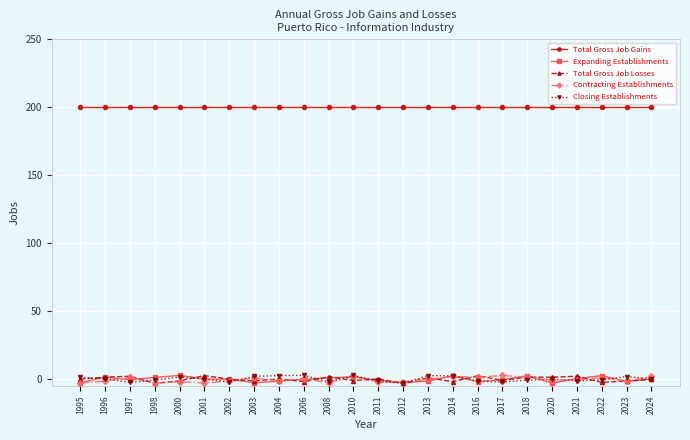

Rank the series at 1998 from lowest to highest value.

Total Gross Job Losses, Contracting Establishments, Closing Establishments, Expanding Establishments, Total Gross Job Gains